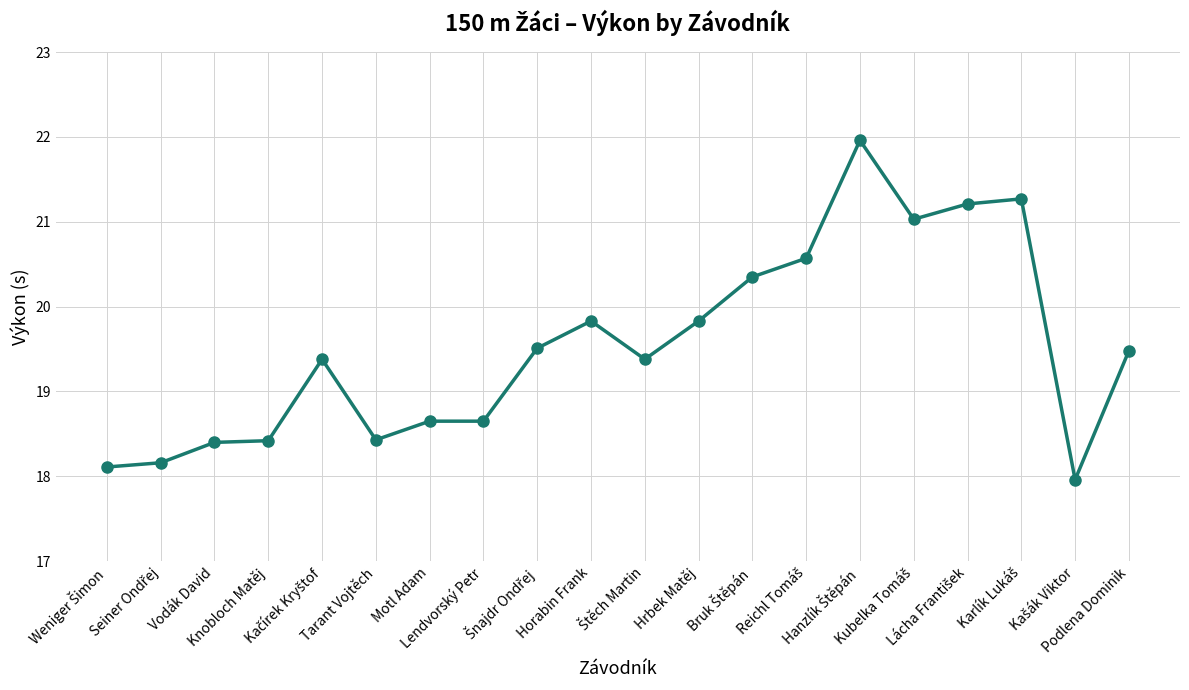

What is the value of the 13th point from the left?

20.4